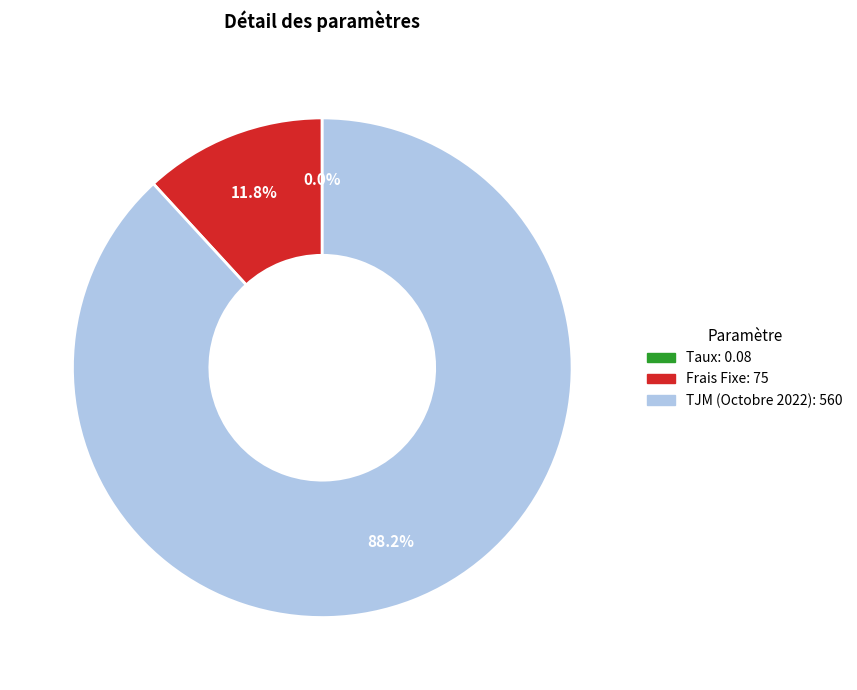

Does TJM (Octobre 2022) account for over 50% of the chart?

Yes